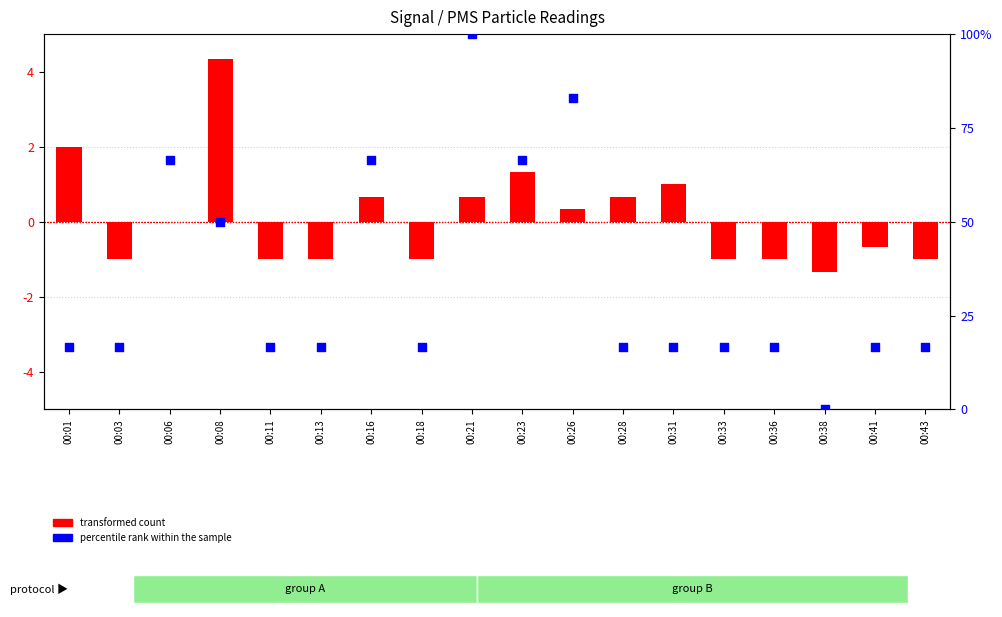

What is the total value across all series at 00:21?

100.7